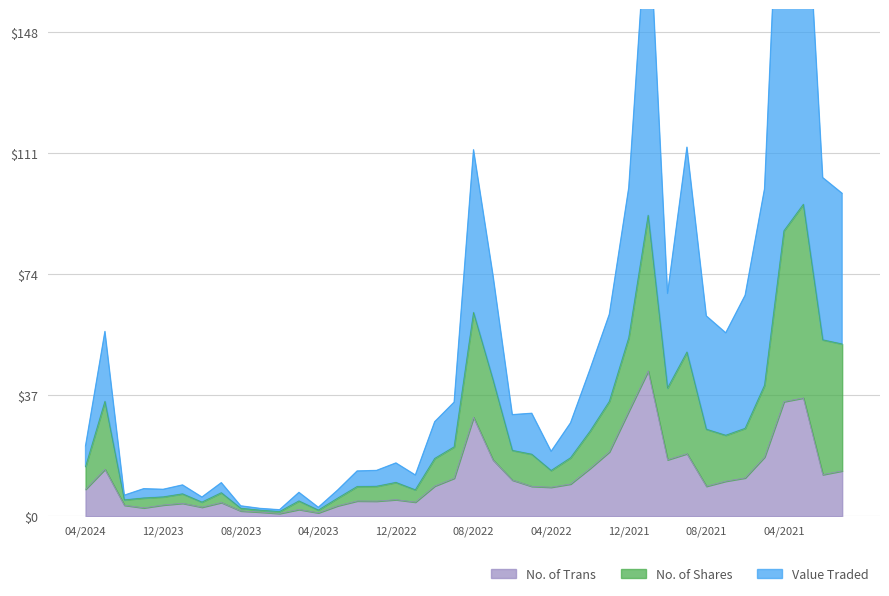

Where is the first local maximum for No. of Trans?

03/2024